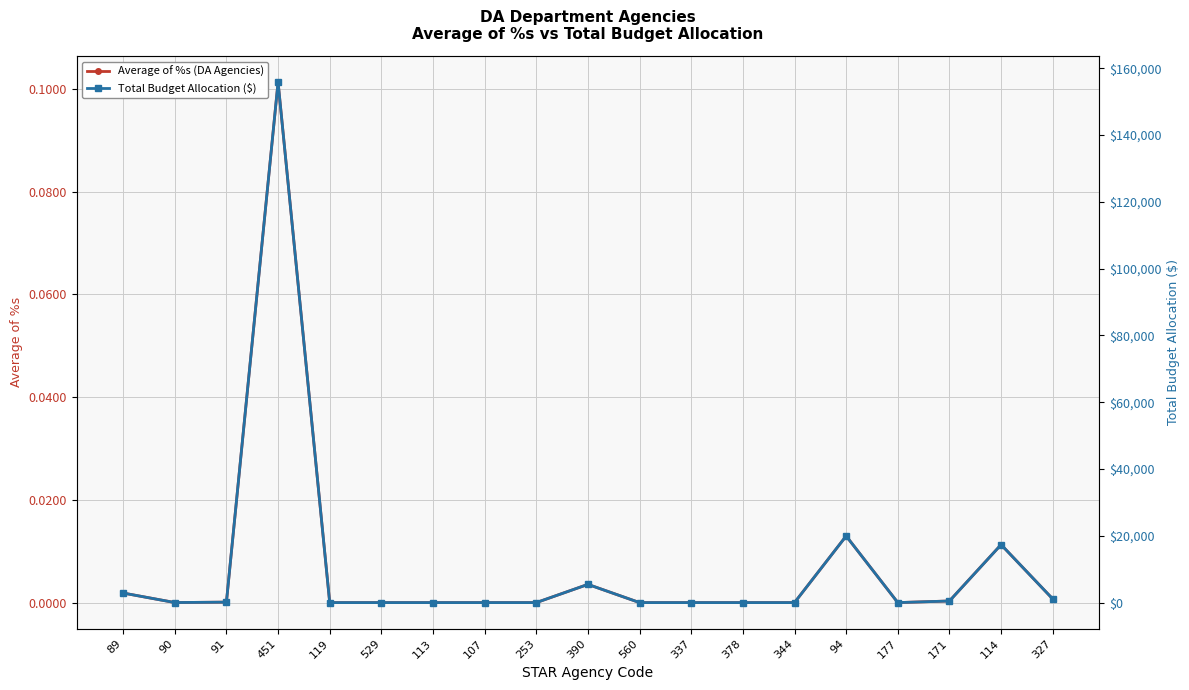

Which series has the largest total across all categories?

Total Budget Allocation ($)